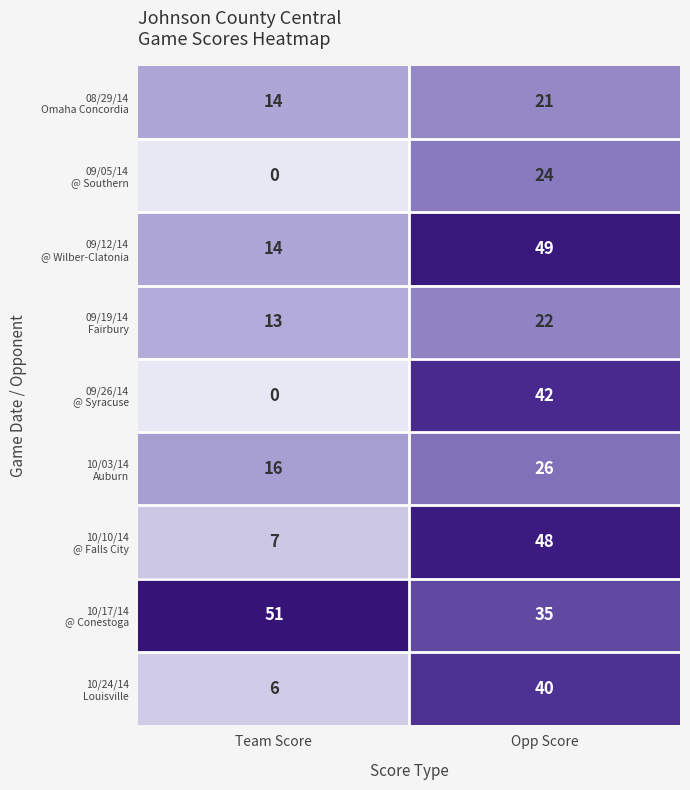

Count the number of categories in the chart.

2